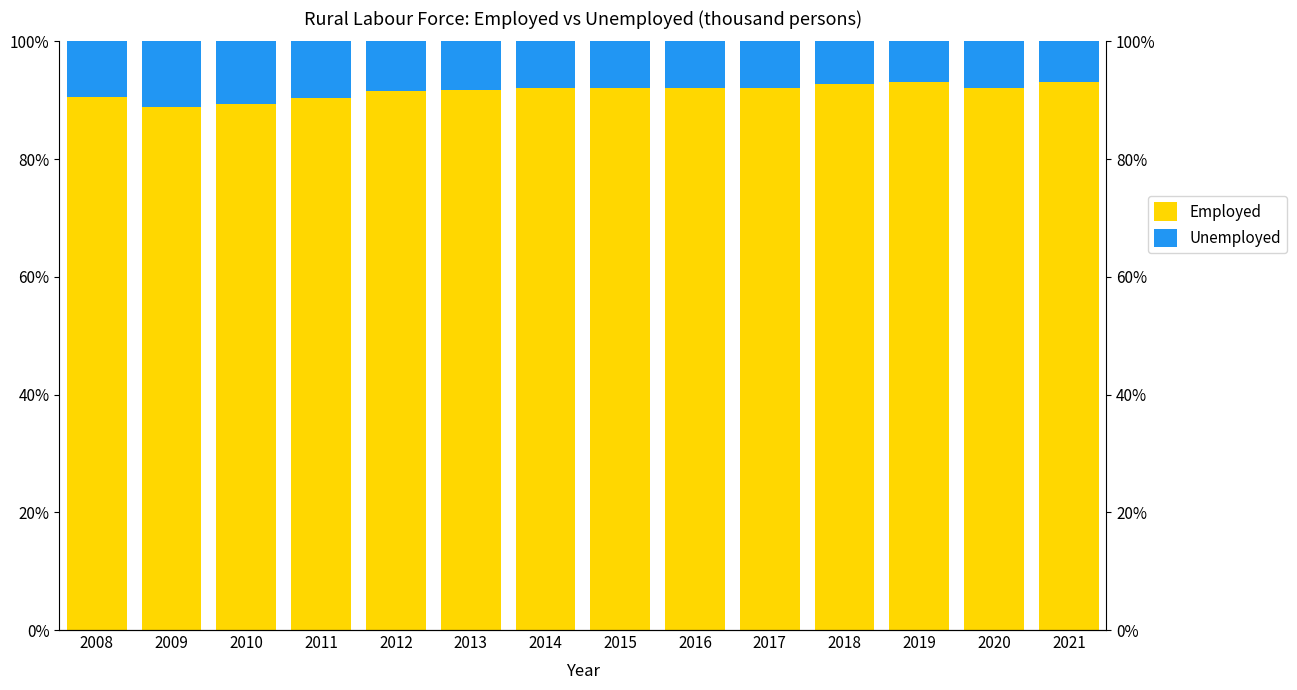

Where is Unemployed nearest to the value 8?

2017